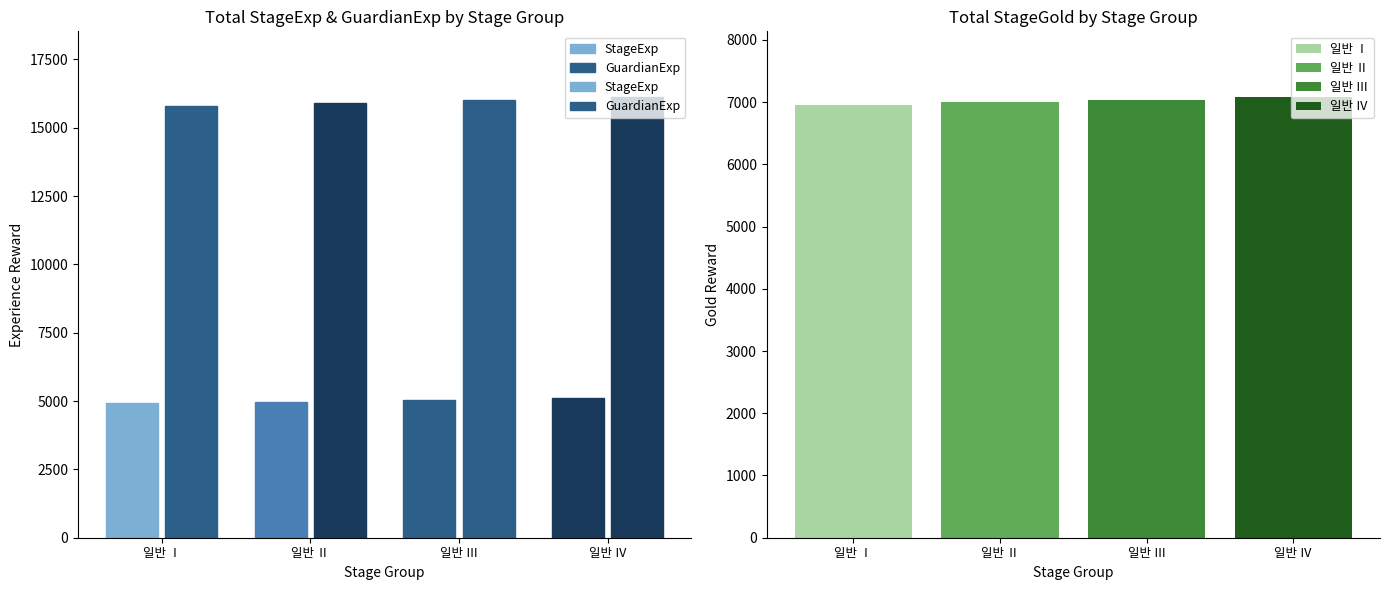

List the series in order of their overall mean, highest first.

GuardianExp, StageExp